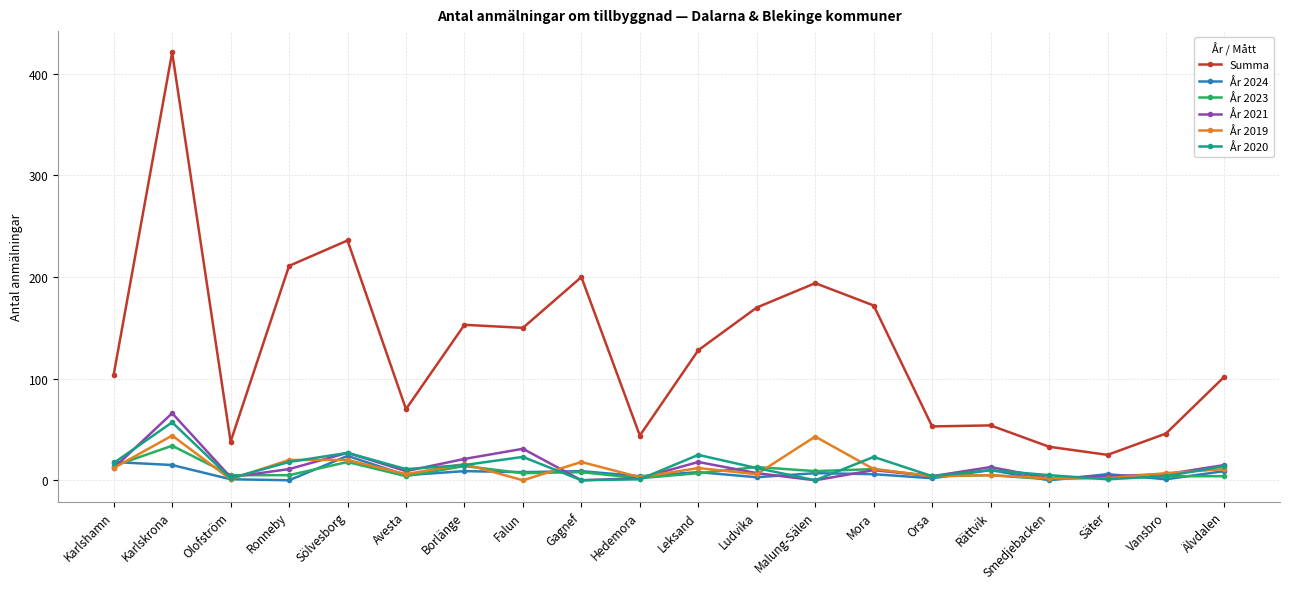

What is the average value of the År 2019 series?

12